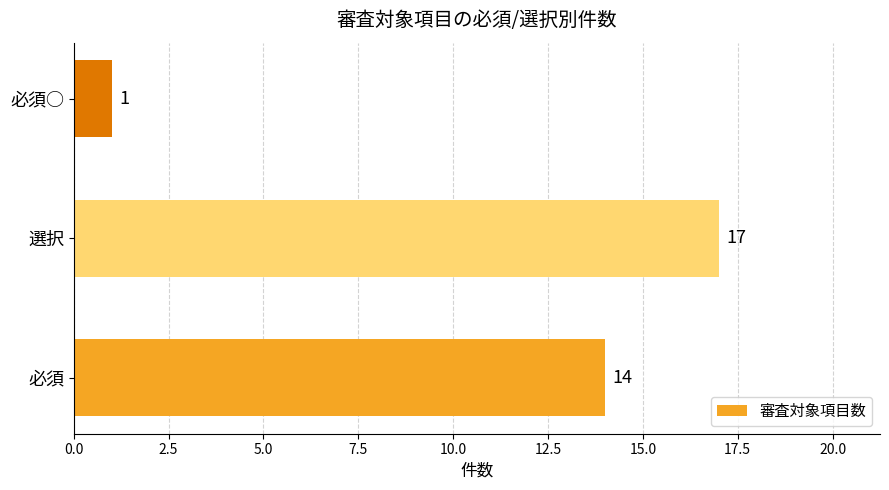

What is the sum of all values?

32